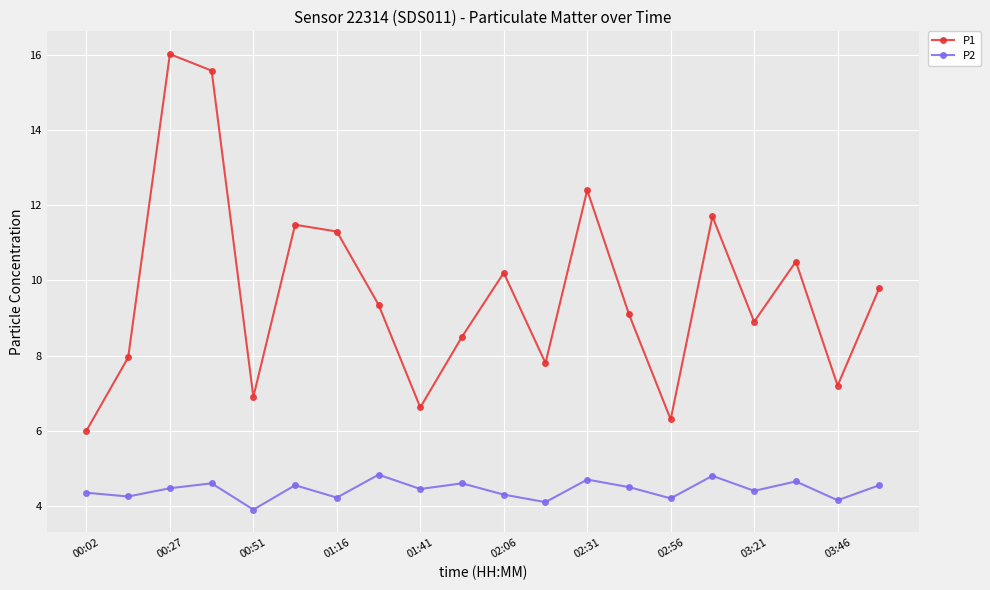

List the series in order of their overall mean, highest first.

P1, P2